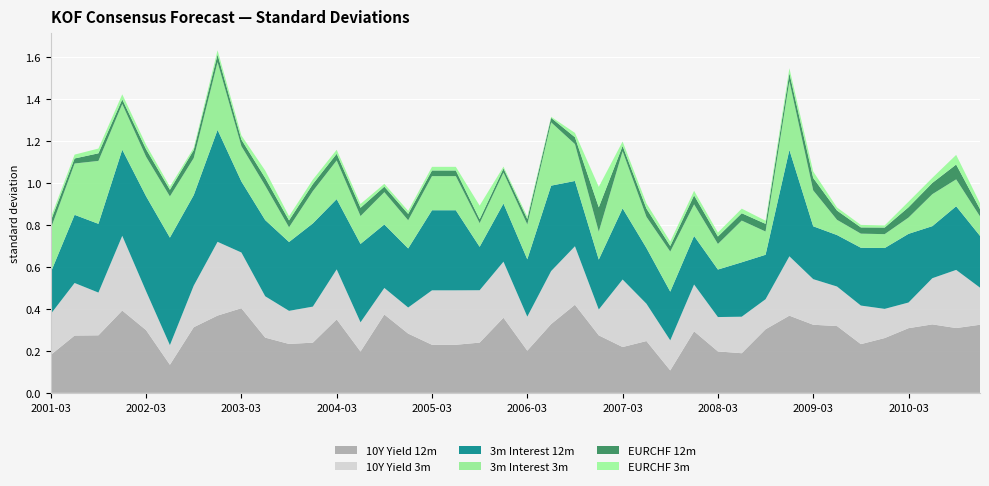

Reading right to left, extract all data points from this chart.

10Y Yield 12m: 2010-12=0.3	2010-09=0.3	2010-06=0.3	2010-03=0.3	2009-12=0.3	2009-09=0.2	2009-06=0.3	2009-03=0.3	2008-12=0.4	2008-09=0.3	2008-06=0.2	2008-03=0.2	2007-12=0.3	2007-09=0.1	2007-06=0.2	2007-03=0.2	2006-12=0.3	2006-09=0.4	2006-06=0.3	2006-03=0.2	2005-12=0.4	2005-09=0.2	2005-06=0.2	2005-03=0.2	2004-12=0.3	2004-09=0.4	2004-06=0.2	2004-03=0.4	2003-12=0.2	2003-09=0.2	2003-06=0.3	2003-03=0.4	2002-12=0.4	2002-09=0.3	2002-06=0.1	2002-03=0.3	2001-12=0.4	2001-09=0.3	2001-06=0.3	2001-03=0.2
10Y Yield 3m: 2010-12=0.2	2010-09=0.3	2010-06=0.2	2010-03=0.1	2009-12=0.1	2009-09=0.2	2009-06=0.2	2009-03=0.2	2008-12=0.3	2008-09=0.1	2008-06=0.2	2008-03=0.2	2007-12=0.2	2007-09=0.1	2007-06=0.2	2007-03=0.3	2006-12=0.1	2006-09=0.3	2006-06=0.3	2006-03=0.2	2005-12=0.3	2005-09=0.2	2005-06=0.3	2005-03=0.3	2004-12=0.1	2004-09=0.1	2004-06=0.1	2004-03=0.2	2003-12=0.2	2003-09=0.2	2003-06=0.2	2003-03=0.3	2002-12=0.4	2002-09=0.2	2002-06=0.1	2002-03=0.2	2001-12=0.4	2001-09=0.2	2001-06=0.3	2001-03=0.2
3m Interest 12m: 2010-12=0.2	2010-09=0.3	2010-06=0.2	2010-03=0.3	2009-12=0.3	2009-09=0.3	2009-06=0.2	2009-03=0.3	2008-12=0.5	2008-09=0.2	2008-06=0.3	2008-03=0.2	2007-12=0.2	2007-09=0.2	2007-06=0.3	2007-03=0.3	2006-12=0.2	2006-09=0.3	2006-06=0.4	2006-03=0.3	2005-12=0.3	2005-09=0.2	2005-06=0.4	2005-03=0.4	2004-12=0.3	2004-09=0.3	2004-06=0.4	2004-03=0.3	2003-12=0.4	2003-09=0.3	2003-06=0.4	2003-03=0.3	2002-12=0.5	2002-09=0.4	2002-06=0.5	2002-03=0.5	2001-12=0.4	2001-09=0.3	2001-06=0.3	2001-03=0.2
3m Interest 3m: 2010-12=0.1	2010-09=0.1	2010-06=0.2	2010-03=0.1	2009-12=0.1	2009-09=0.1	2009-06=0.1	2009-03=0.2	2008-12=0.3	2008-09=0.1	2008-06=0.2	2008-03=0.1	2007-12=0.2	2007-09=0.2	2007-06=0.1	2007-03=0.3	2006-12=0.1	2006-09=0.2	2006-06=0.3	2006-03=0.2	2005-12=0.1	2005-09=0.1	2005-06=0.2	2005-03=0.2	2004-12=0.1	2004-09=0.2	2004-06=0.1	2004-03=0.2	2003-12=0.2	2003-09=0.1	2003-06=0.2	2003-03=0.2	2002-12=0.3	2002-09=0.2	2002-06=0.2	2002-03=0.2	2001-12=0.2	2001-09=0.3	2001-06=0.2	2001-03=0.2
EURCHF 12m: 2010-12=0.0	2010-09=0.1	2010-06=0.1	2010-03=0.0	2009-12=0.0	2009-09=0.0	2009-06=0.0	2009-03=0.1	2008-12=0.0	2008-09=0.0	2008-06=0.0	2008-03=0.0	2007-12=0.0	2007-09=0.0	2007-06=0.0	2007-03=0.0	2006-12=0.1	2006-09=0.0	2006-06=0.0	2006-03=0.0	2005-12=0.0	2005-09=0.0	2005-06=0.0	2005-03=0.0	2004-12=0.0	2004-09=0.0	2004-06=0.0	2004-03=0.0	2003-12=0.0	2003-09=0.0	2003-06=0.0	2003-03=0.0	2002-12=0.0	2002-09=0.0	2002-06=0.0	2002-03=0.0	2001-12=0.0	2001-09=0.0	2001-06=0.0	2001-03=0.0
EURCHF 3m: 2010-12=0.0	2010-09=0.0	2010-06=0.0	2010-03=0.0	2009-12=0.0	2009-09=0.0	2009-06=0.0	2009-03=0.0	2008-12=0.0	2008-09=0.0	2008-06=0.0	2008-03=0.0	2007-12=0.0	2007-09=0.0	2007-06=0.0	2007-03=0.0	2006-12=0.1	2006-09=0.0	2006-06=0.0	2006-03=0.0	2005-12=0.0	2005-09=0.1	2005-06=0.0	2005-03=0.0	2004-12=0.0	2004-09=0.0	2004-06=0.0	2004-03=0.0	2003-12=0.0	2003-09=0.0	2003-06=0.0	2003-03=0.0	2002-12=0.0	2002-09=0.0	2002-06=0.0	2002-03=0.0	2001-12=0.0	2001-09=0.0	2001-06=0.0	2001-03=0.0